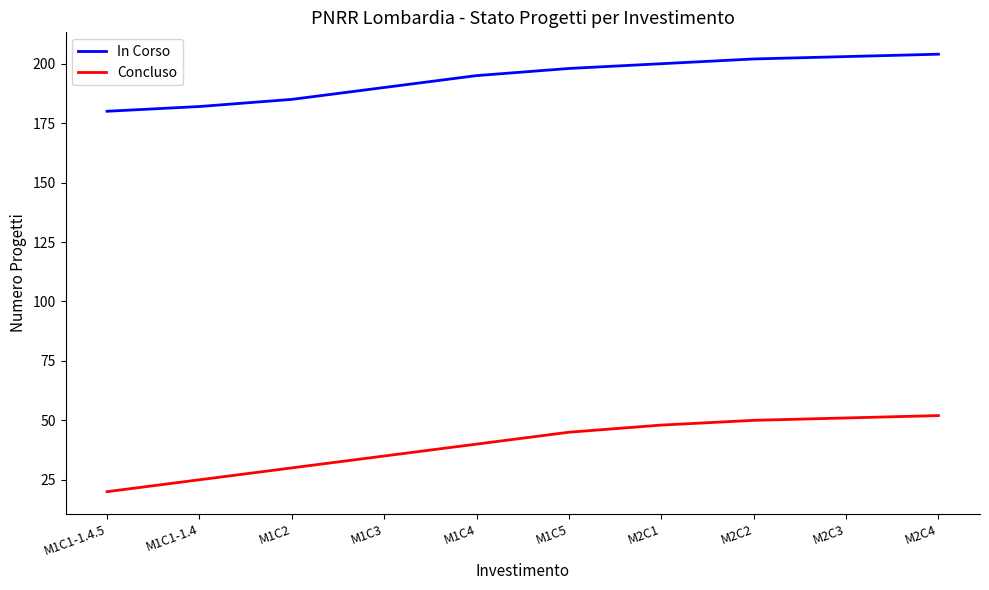

Is the value of Concluso at M1C1-1.4 greater than the value of In Corso at M1C2?

No